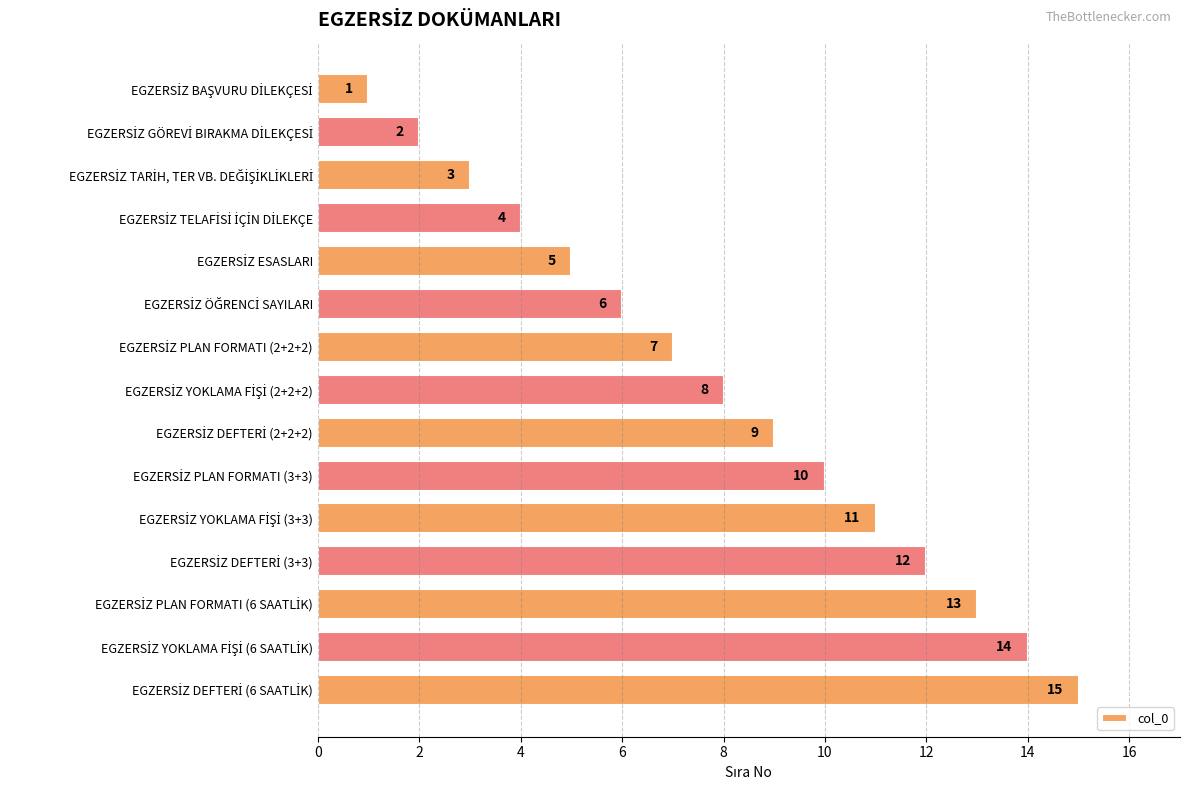

What is the value of the 11th bar from the top?

11